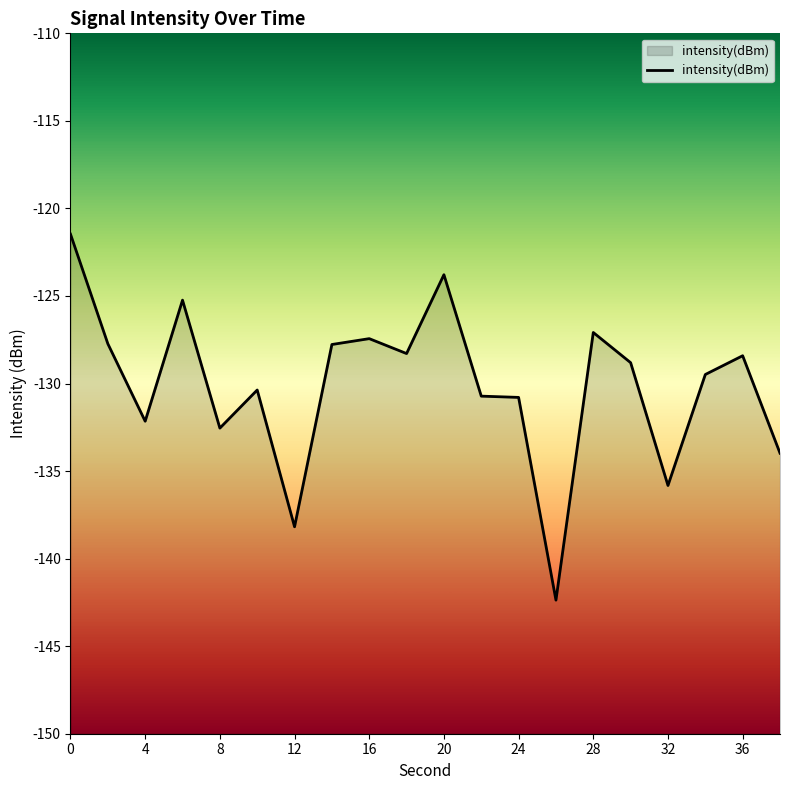

Does the chart display data point markers on the line(s)?

No